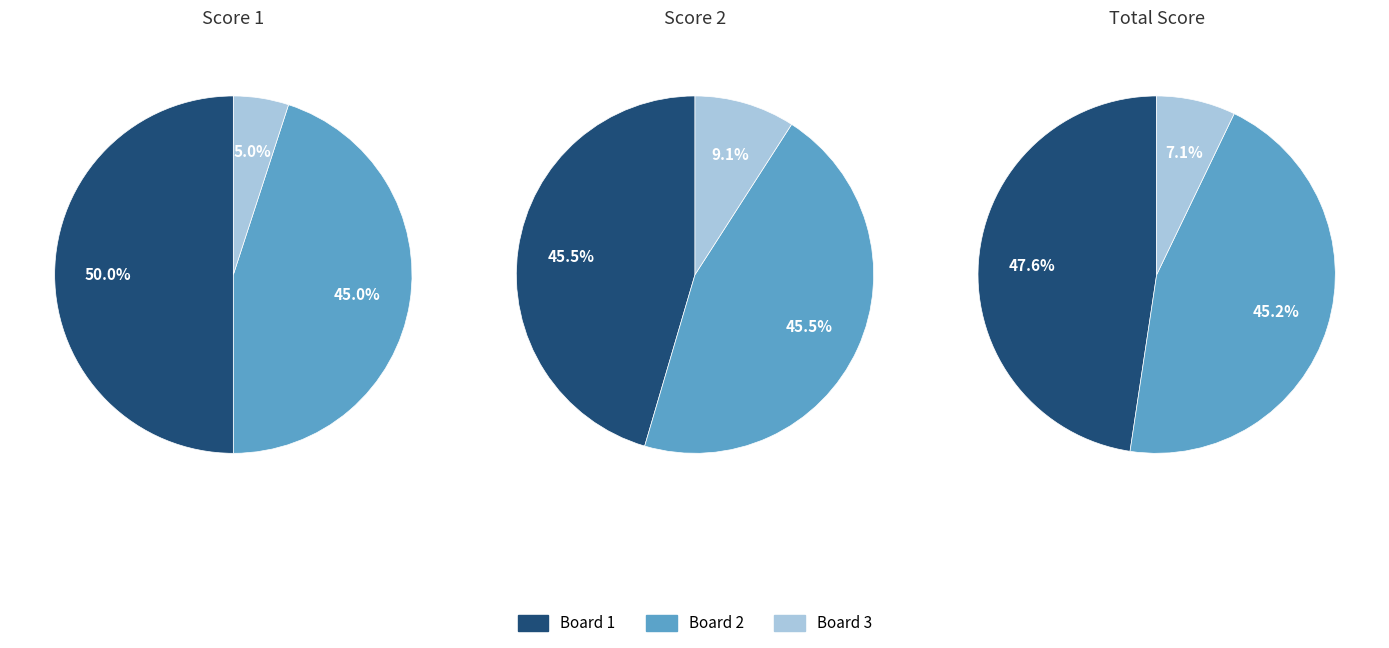

How many slices are in this pie chart?

3